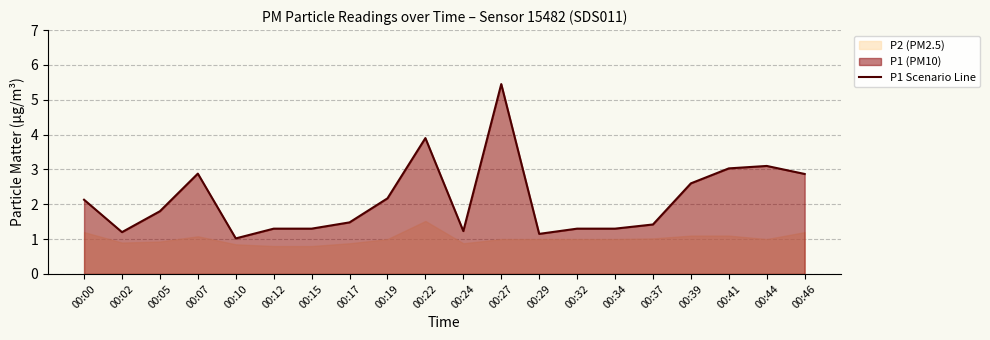

Which label corresponds to the smallest value in the chart?

00:10